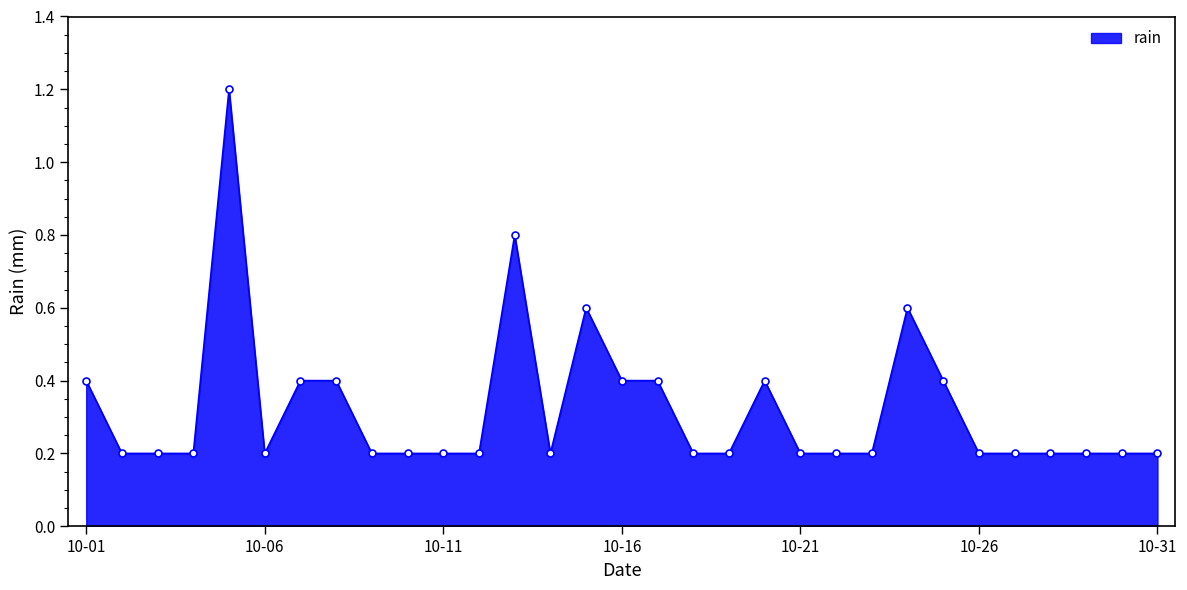

Count the values in the range 0 to 1.

30